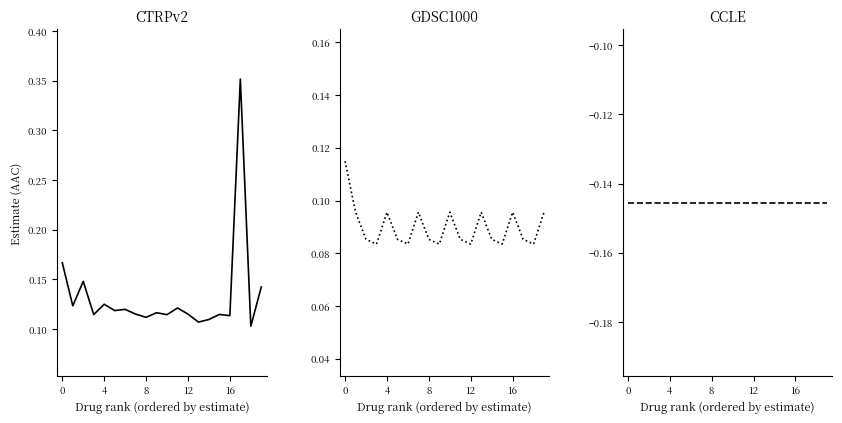

What are all the series names shown in the legend?

CTRPv2, GDSC1000, CCLE